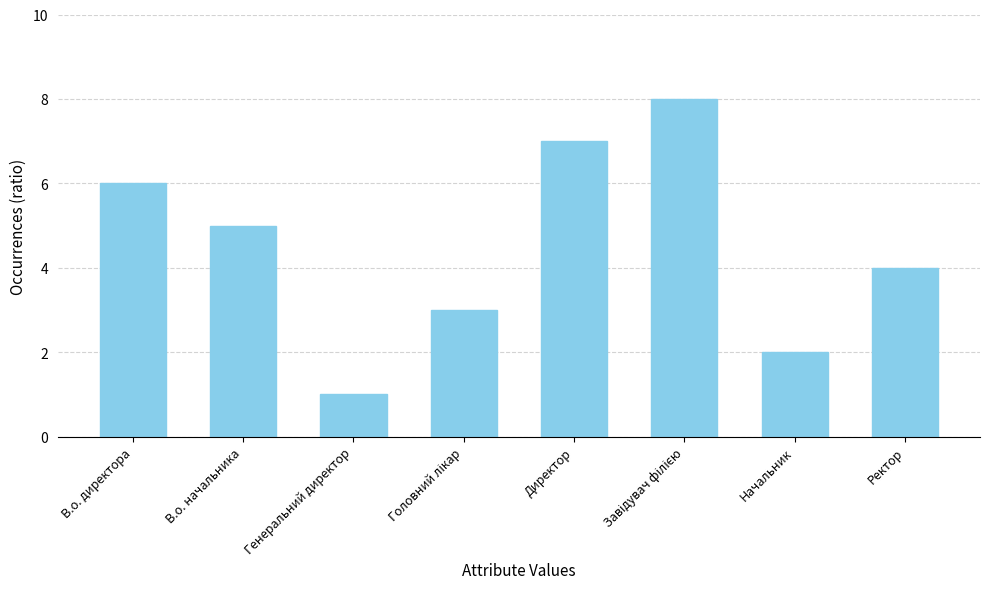

Does the chart contain stacked bars?

No